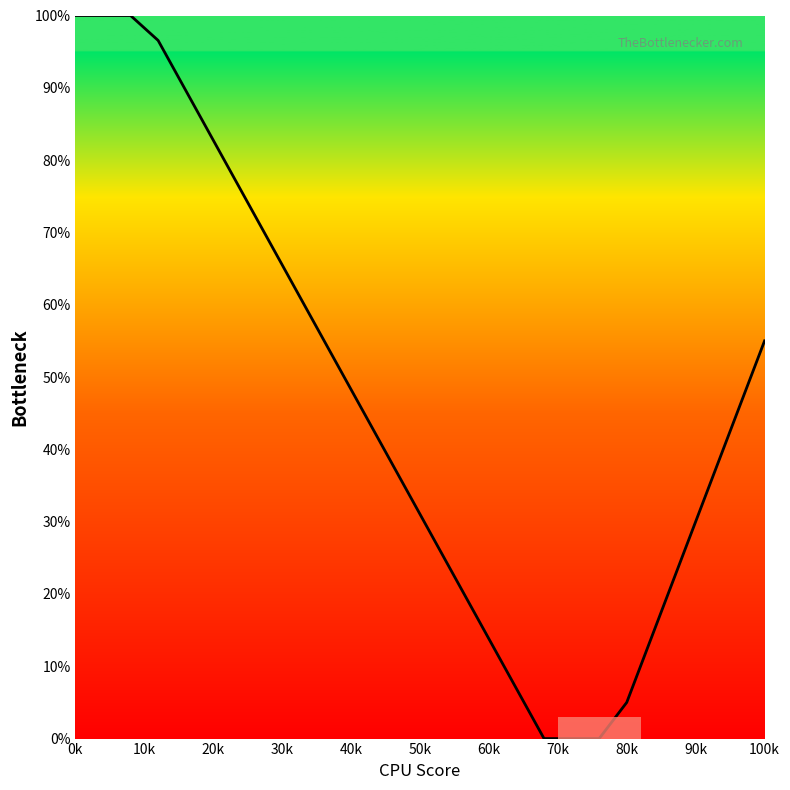

How many lines are shown in the chart?

1